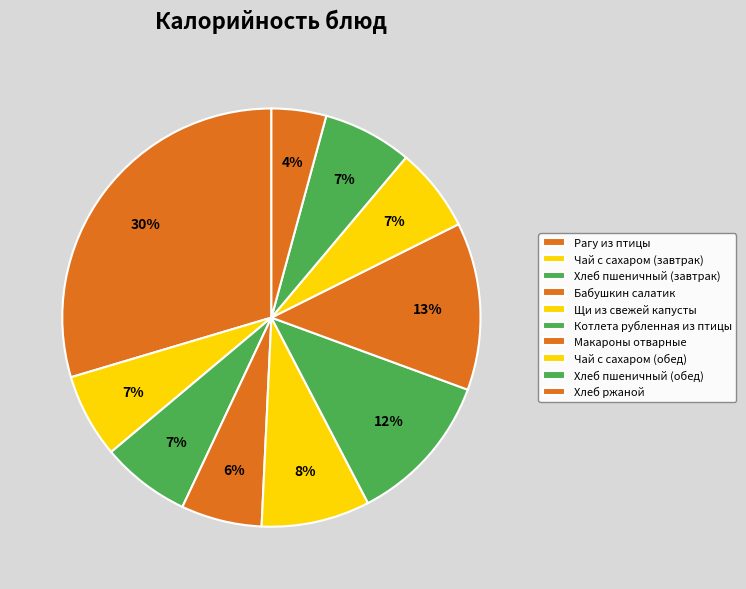

To the nearest percent, what is the difference between the Хлеб ржаной and Хлеб пшеничный (завтрак) slice percentages?

3%